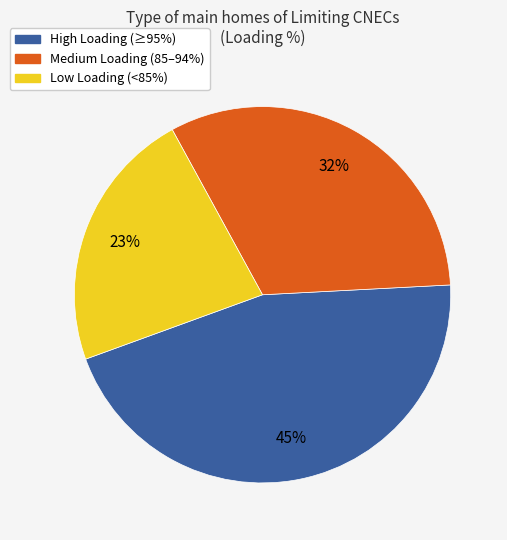

Is there a majority slice in this chart?

No